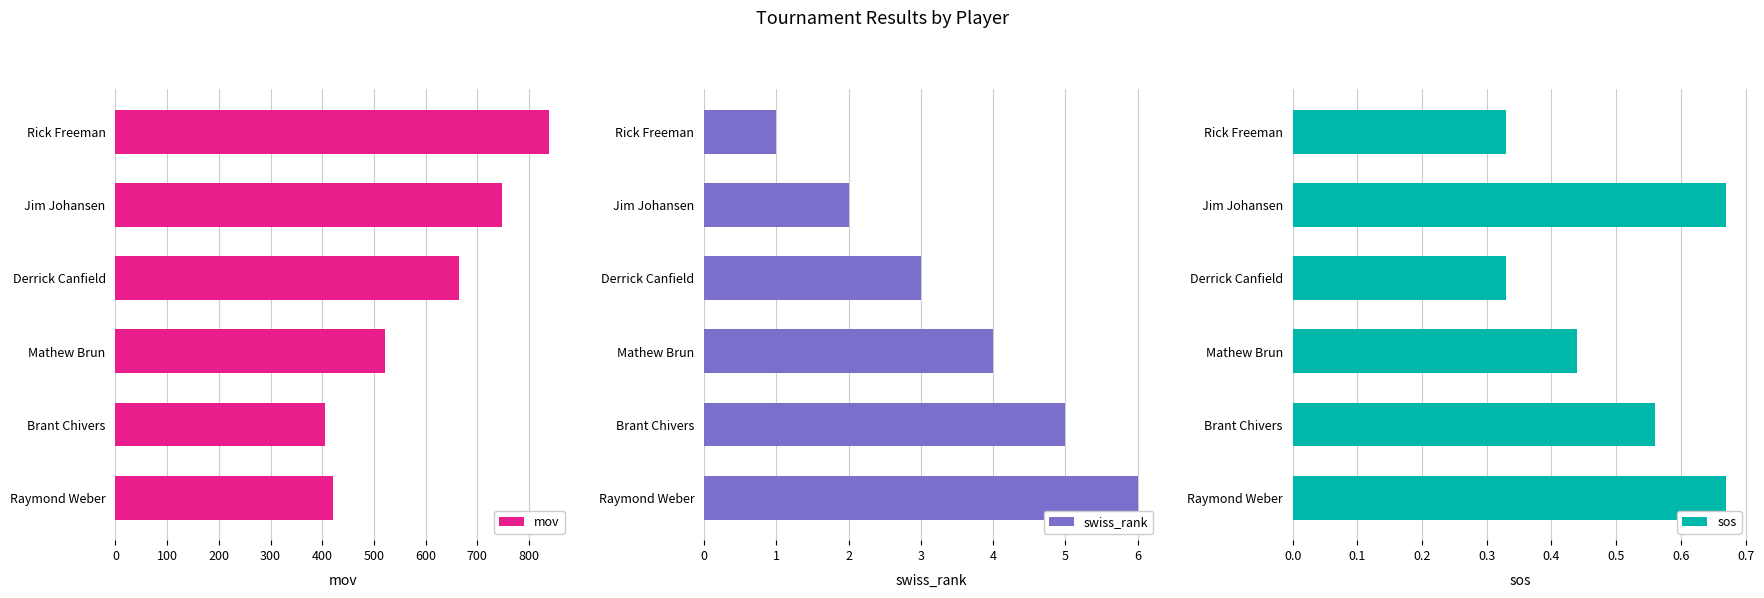

What is the difference between the maximum and minimum values in the mov series?

433